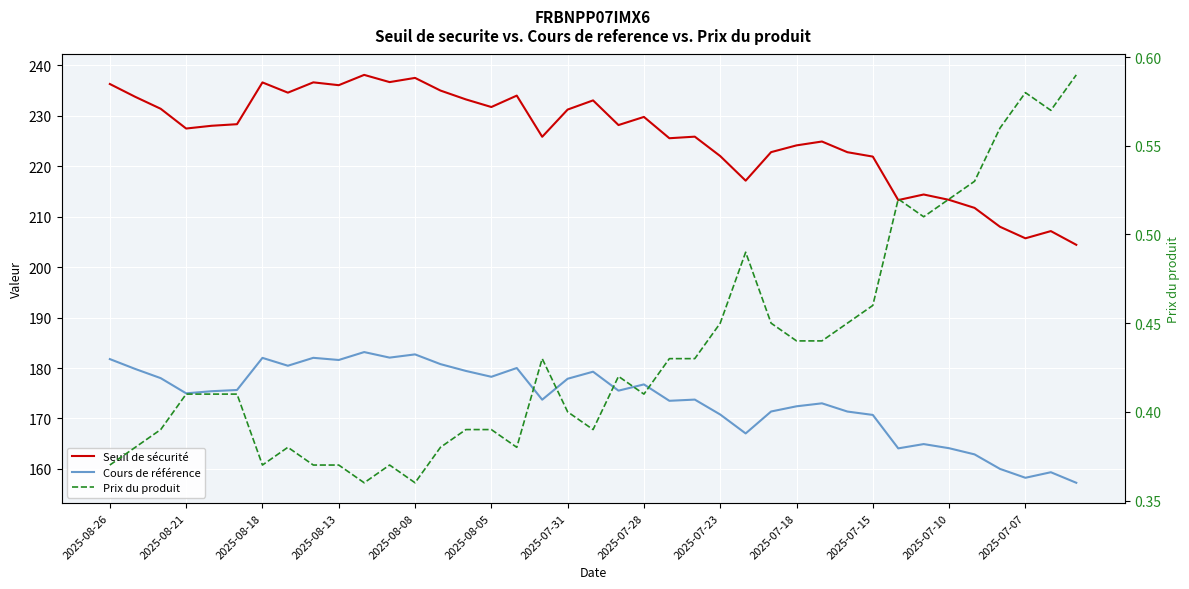

What is the average value of the Prix du produit series?

0.4